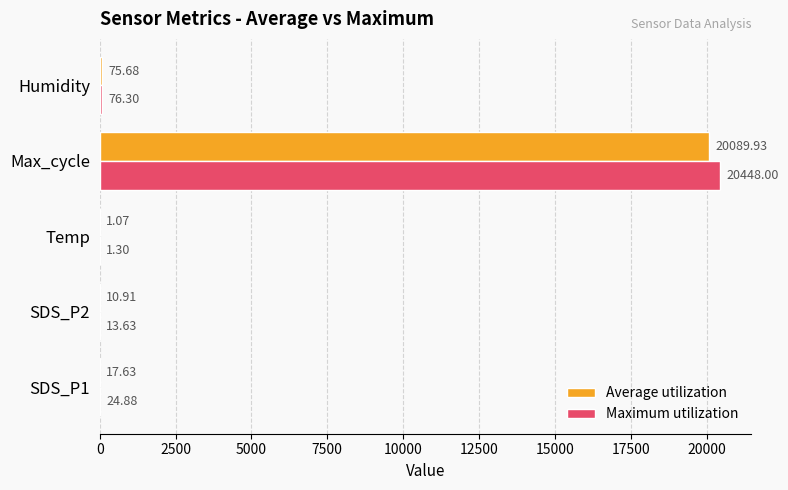

At which label is Maximum utilization closest to 10224?

Humidity